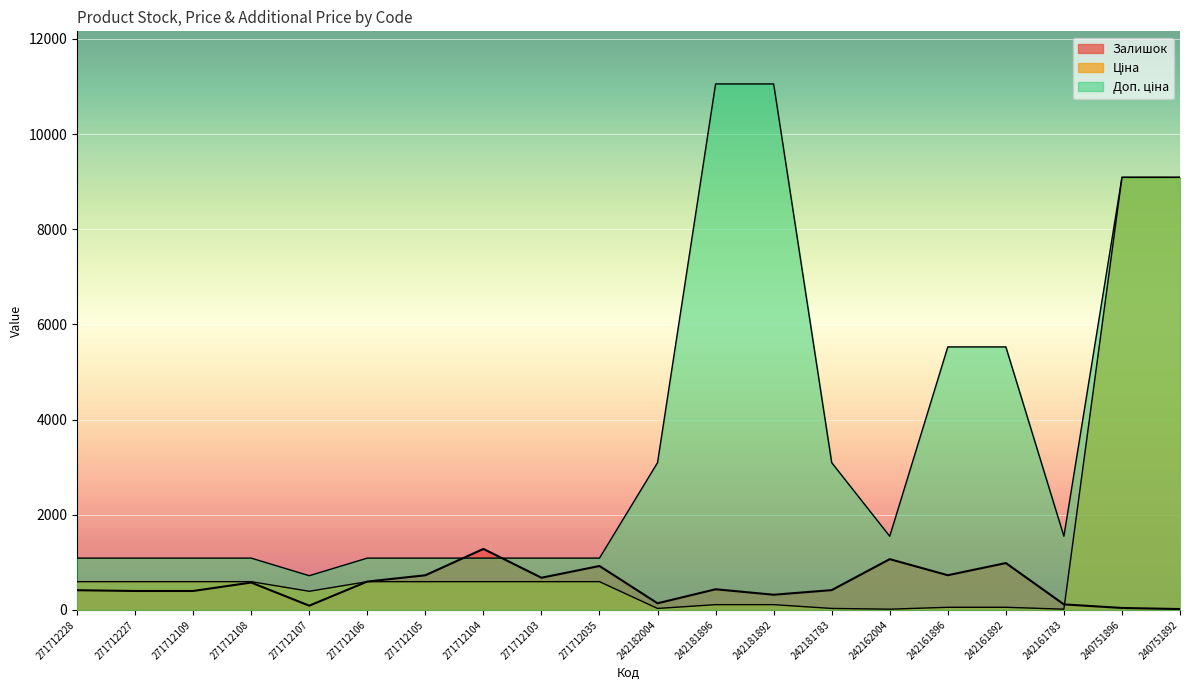

Is the value of Ціна at 271712106 greater than the value of Залишок at 242161896?

No